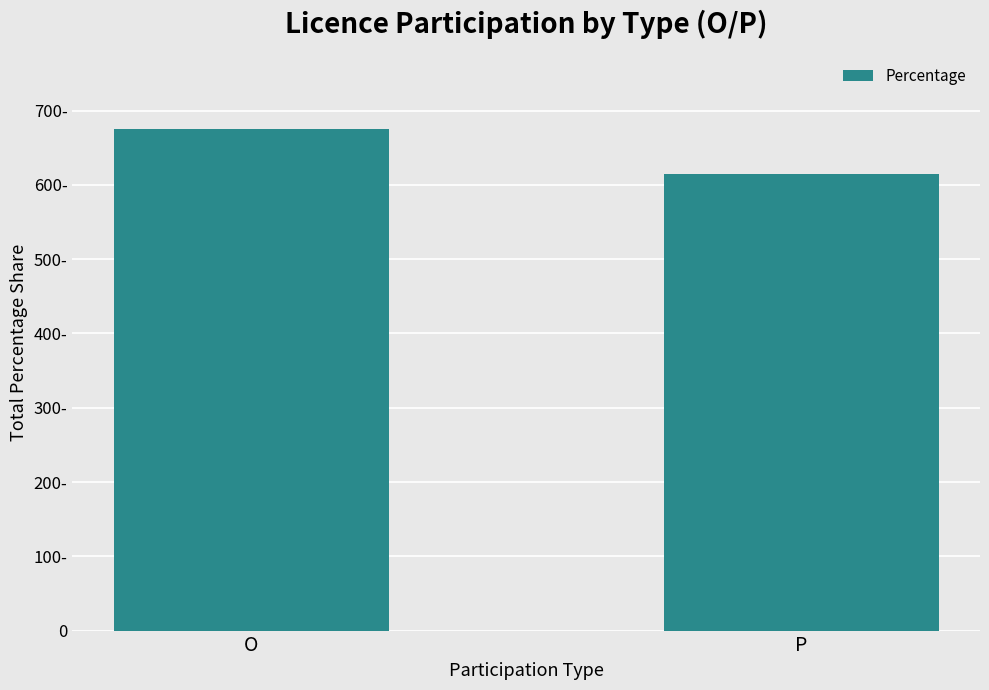

Reading left to right, transcribe all the data shown in this chart.

675	615